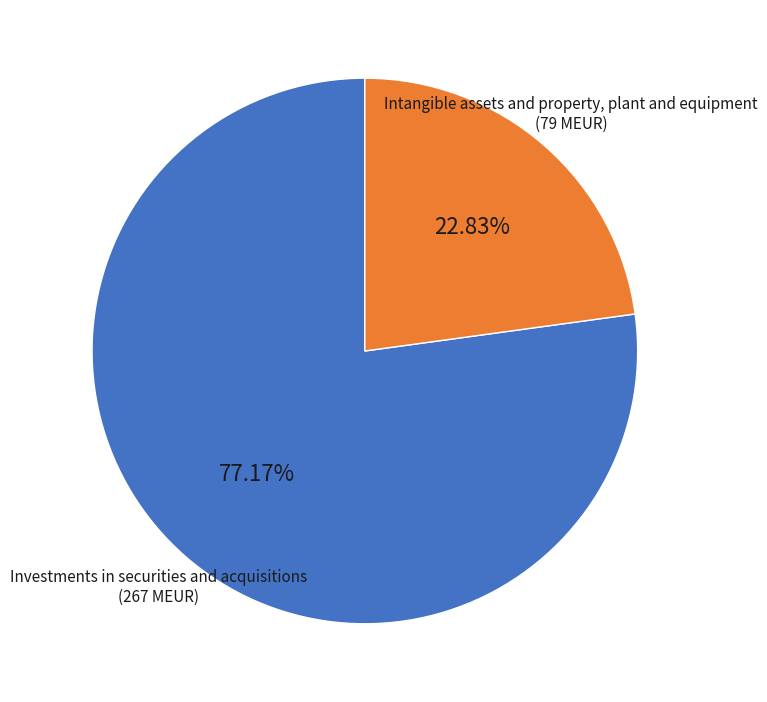

Which has a higher value, Investments in securities and acquisitions or Intangible assets and property, plant and equipment?

Investments in securities and acquisitions